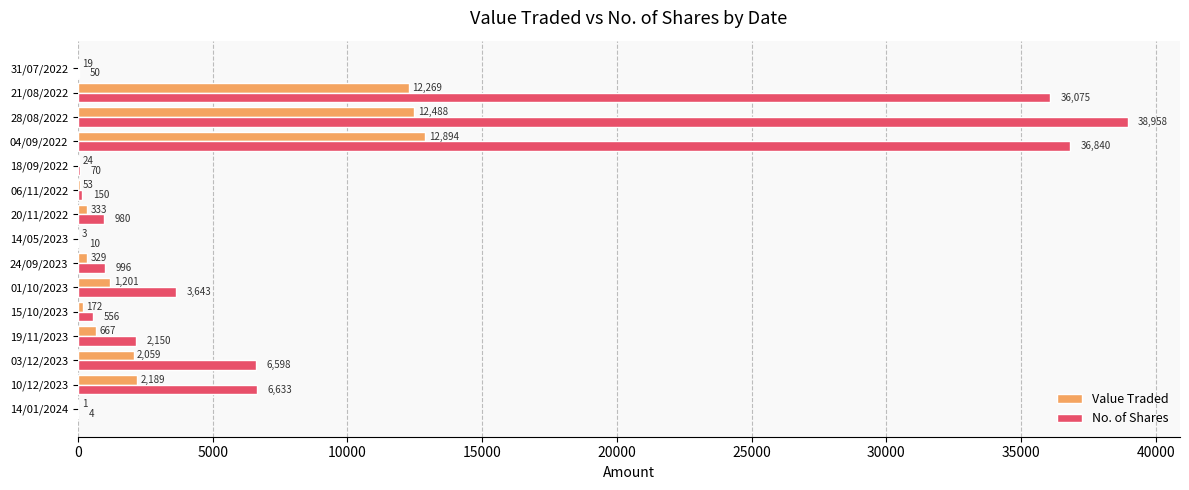

What is the sum of all No. of Shares values?

133713